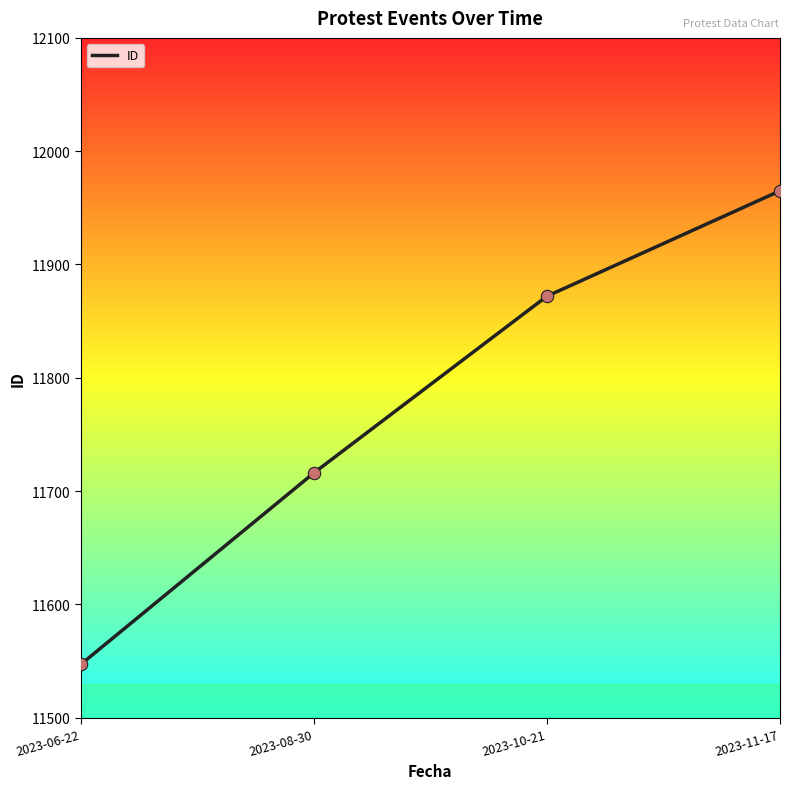

Approximately how many times larger is the value at 2023-06-22 compared to 2023-08-30?

1.0